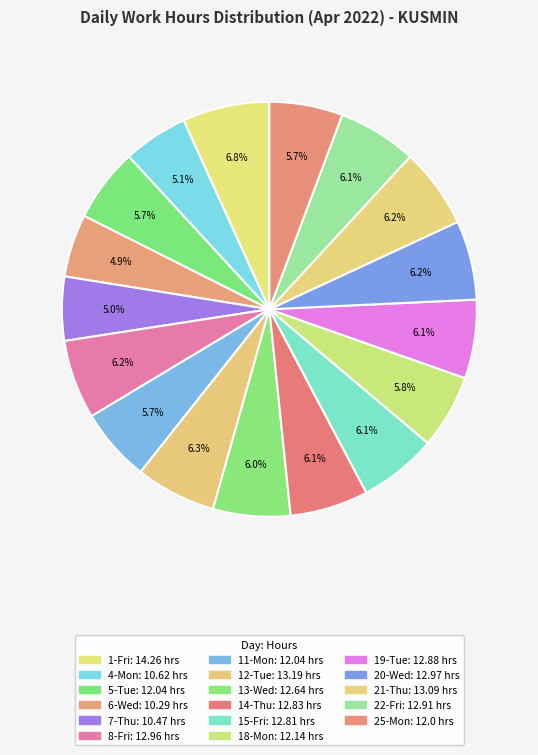

To the nearest percent, what is the combined percentage of 22-Fri and 6-Wed?

11%